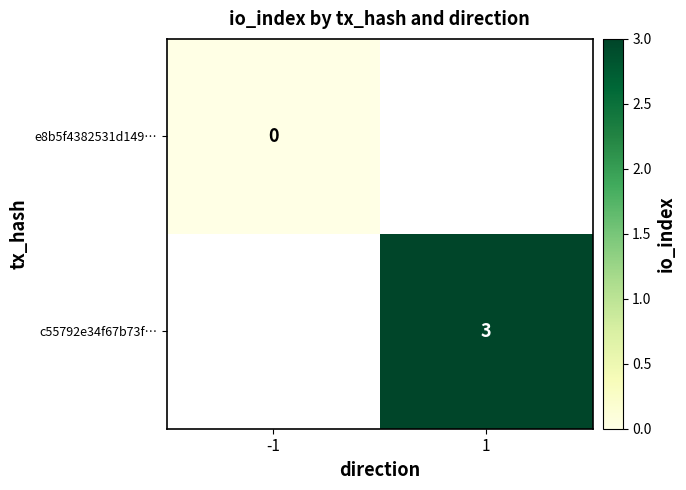

Is the value of c55792e34f67b73f… at 1 greater than the value of e8b5f4382531d149… at -1?

Yes